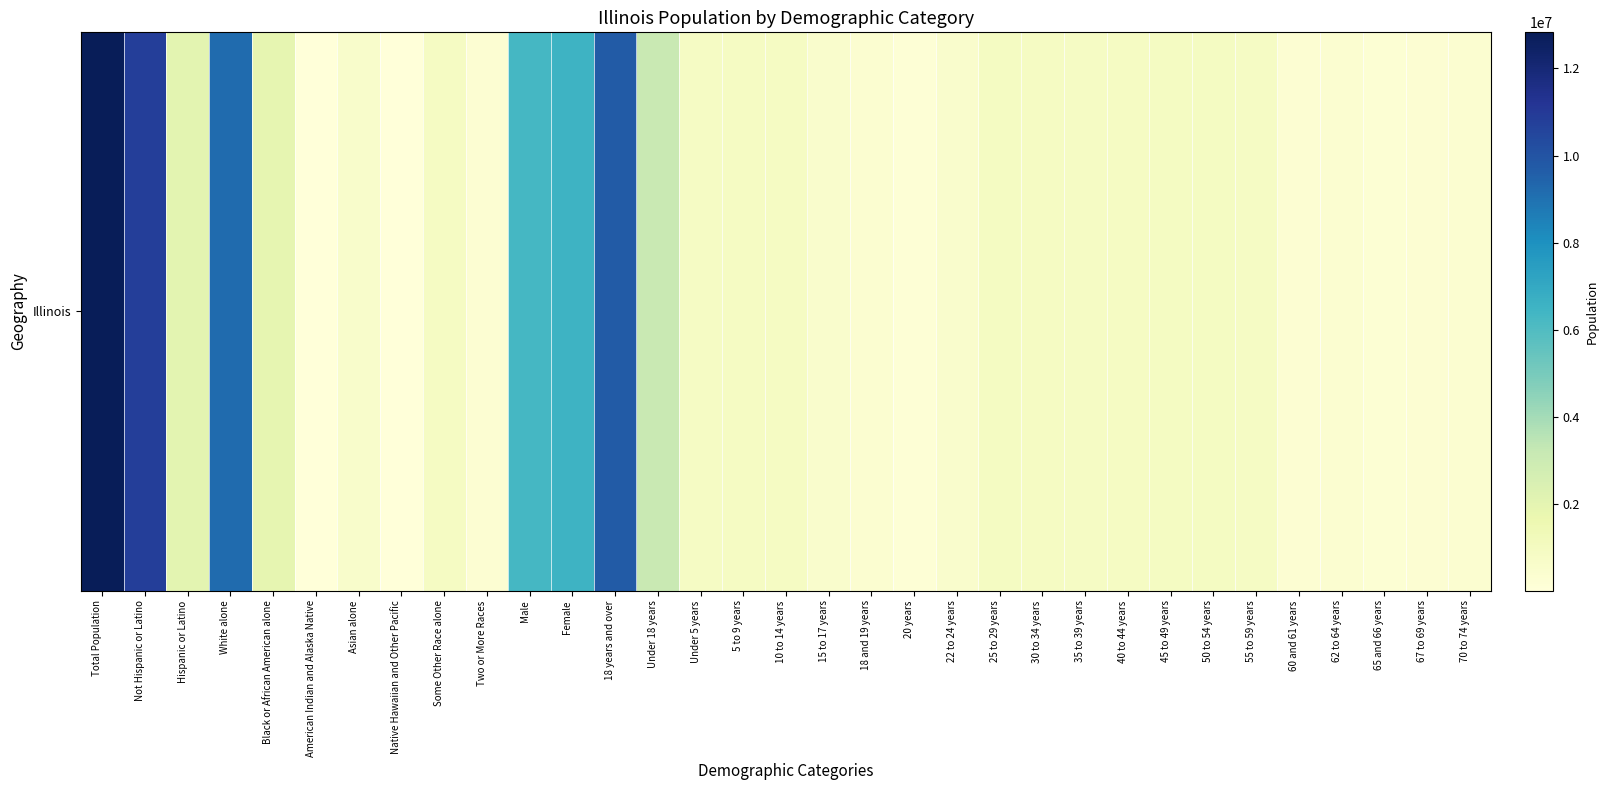

What is the difference between the maximum and second lowest values?

12786669